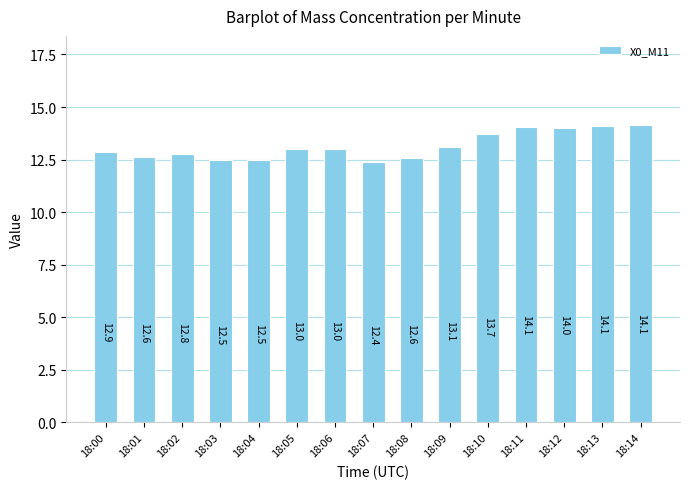

How many data points does each series have?

15